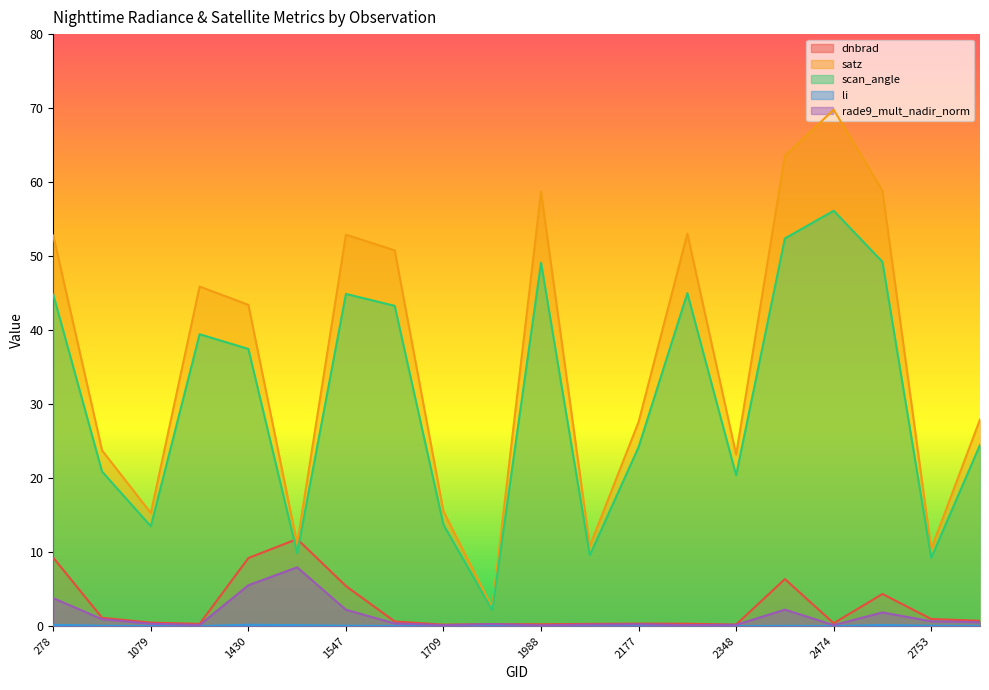

At which category is the sum across all series the highest?

2474